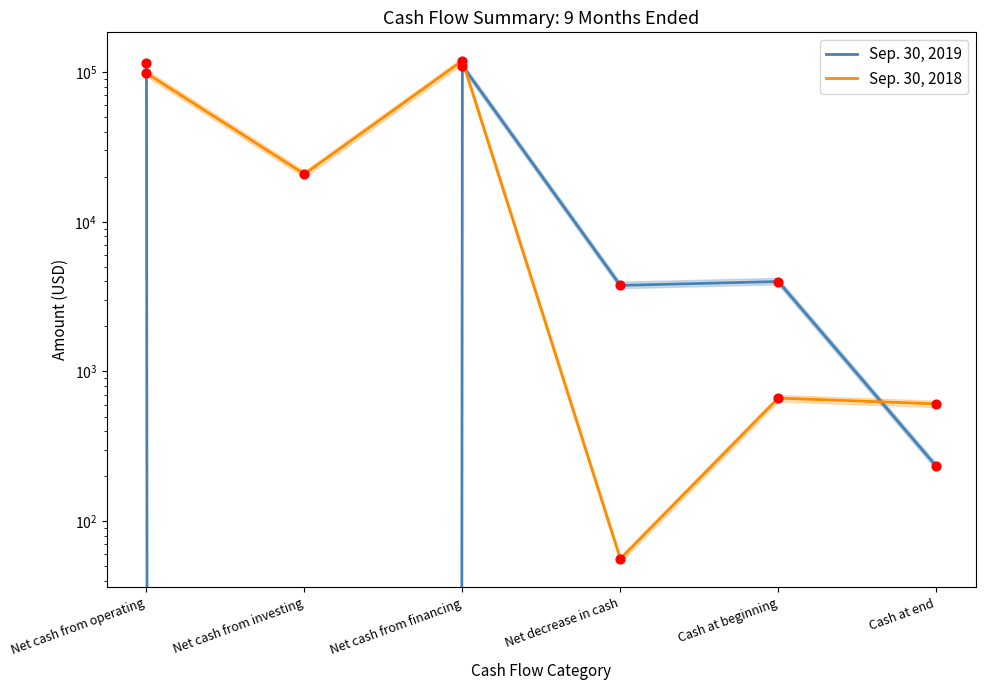

Is the value of Sep. 30, 2018 at Net cash from financing greater than the value of Sep. 30, 2019 at Net cash from investing?

Yes